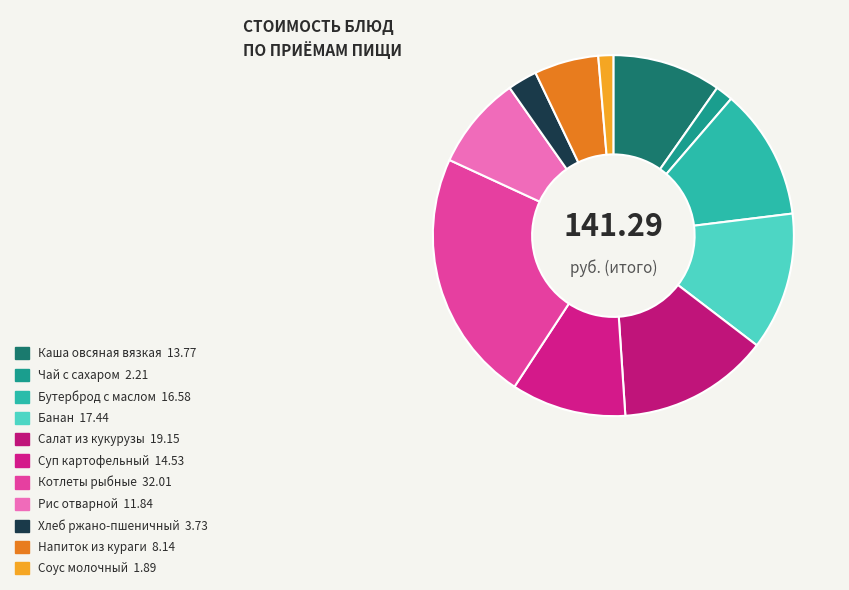

How many segments does this pie chart have?

11